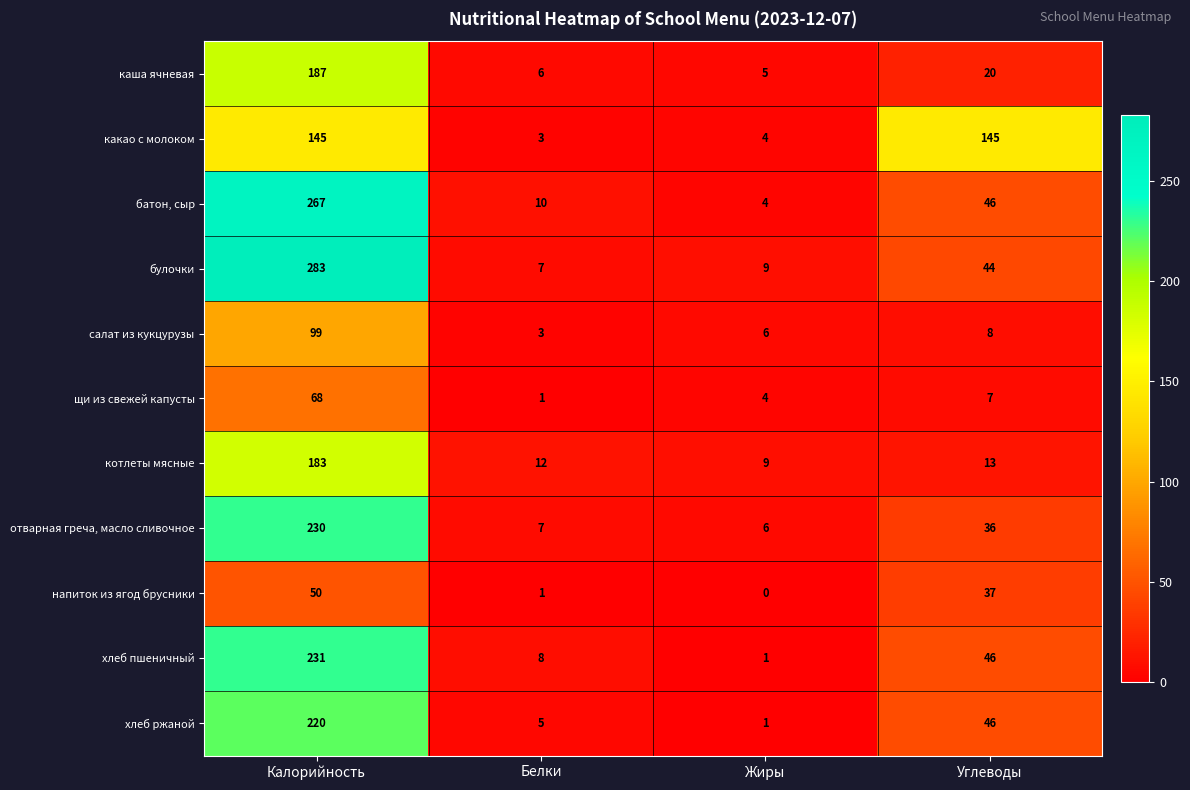

At how many categories does at least one series exceed 30?

2